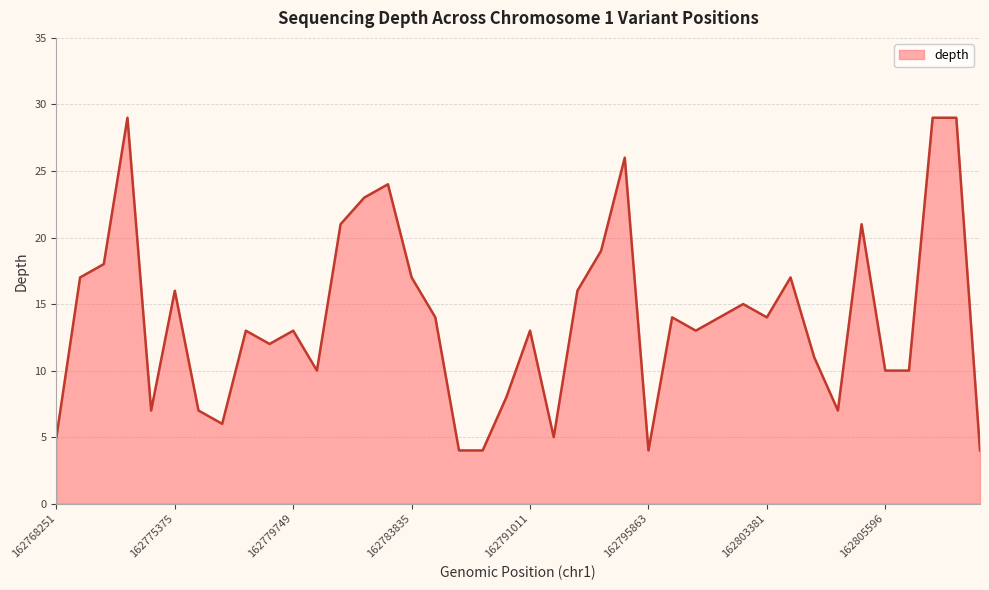

What is the difference between the maximum and minimum values?

25